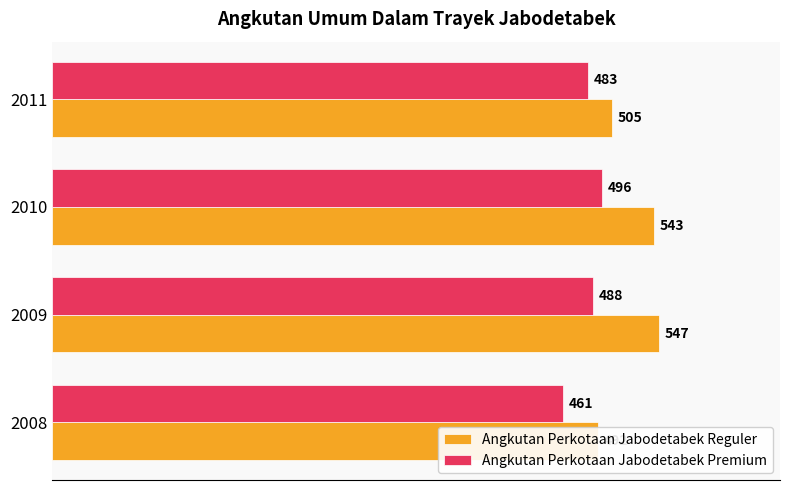

Between 2008 and 2009, which series saw the biggest shift?

Angkutan Perkotaan Jabodetabek Reguler